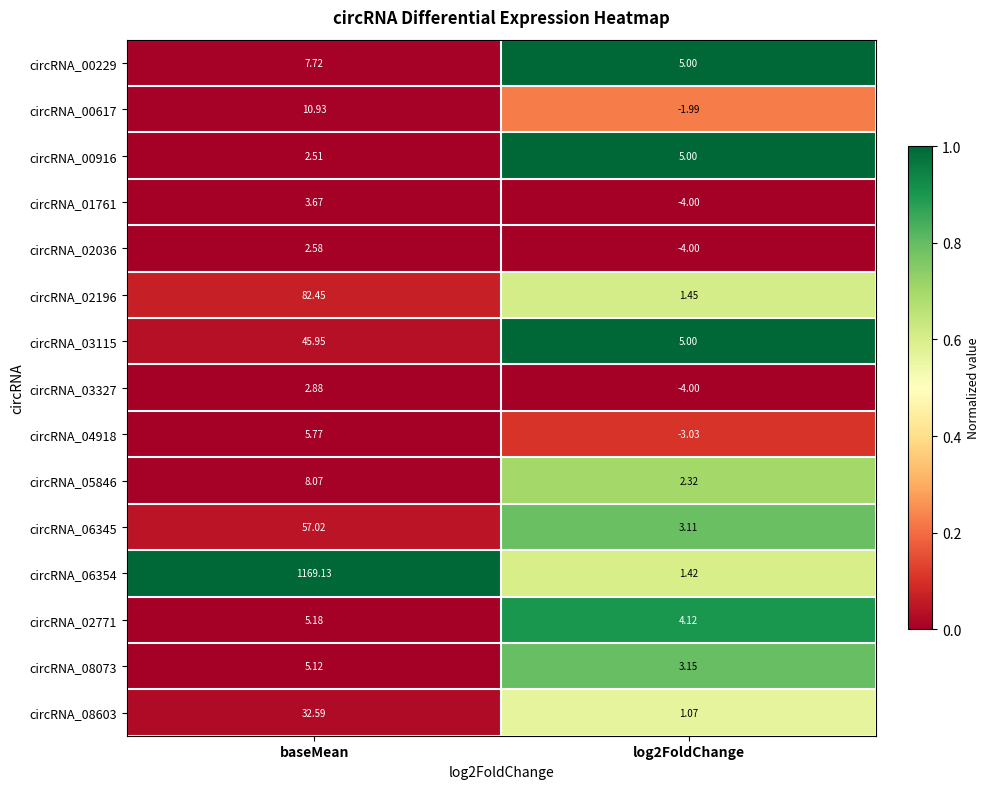

At which category is the sum across all series the highest?

baseMean